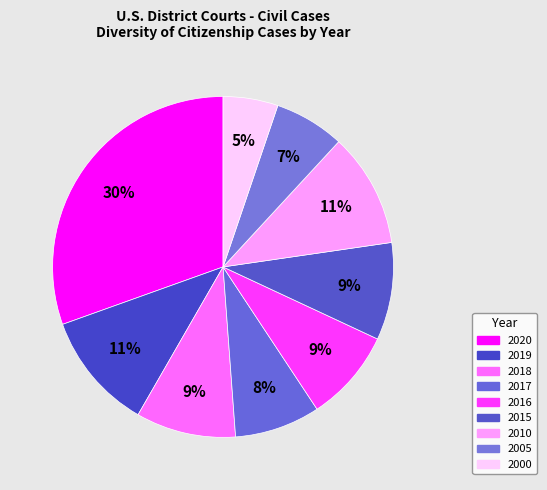

Count the number of slices in the pie.

9